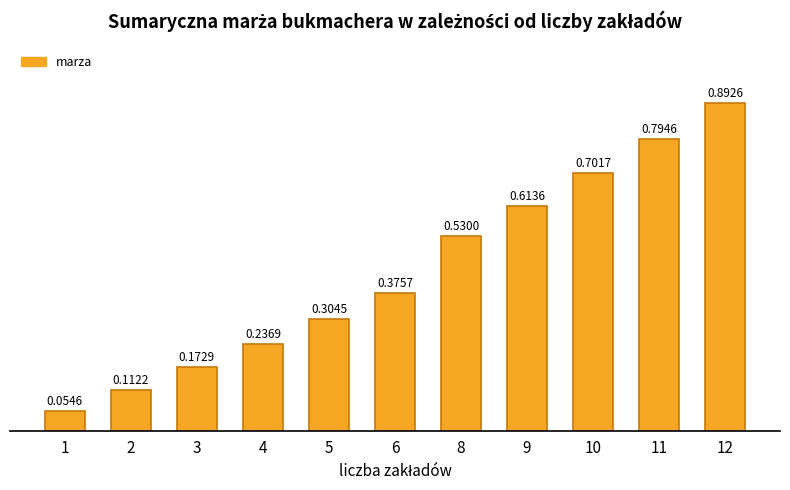

Rank the categories by value from lowest to highest.

1, 2, 3, 4, 5, 6, 8, 9, 10, 11, 12